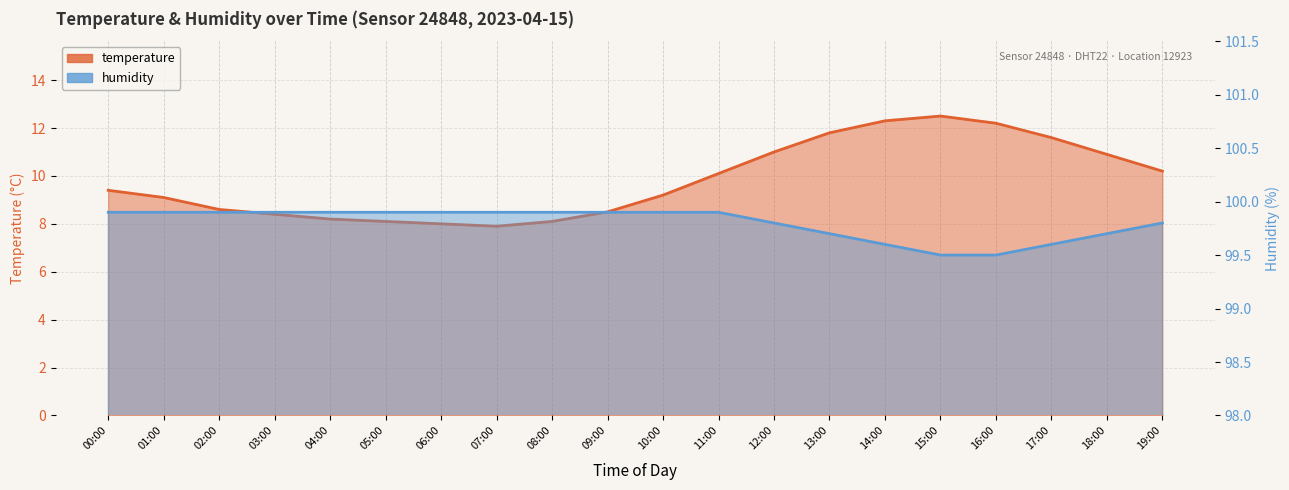

What is the value of the humidity point at the 9th from the left?

99.9